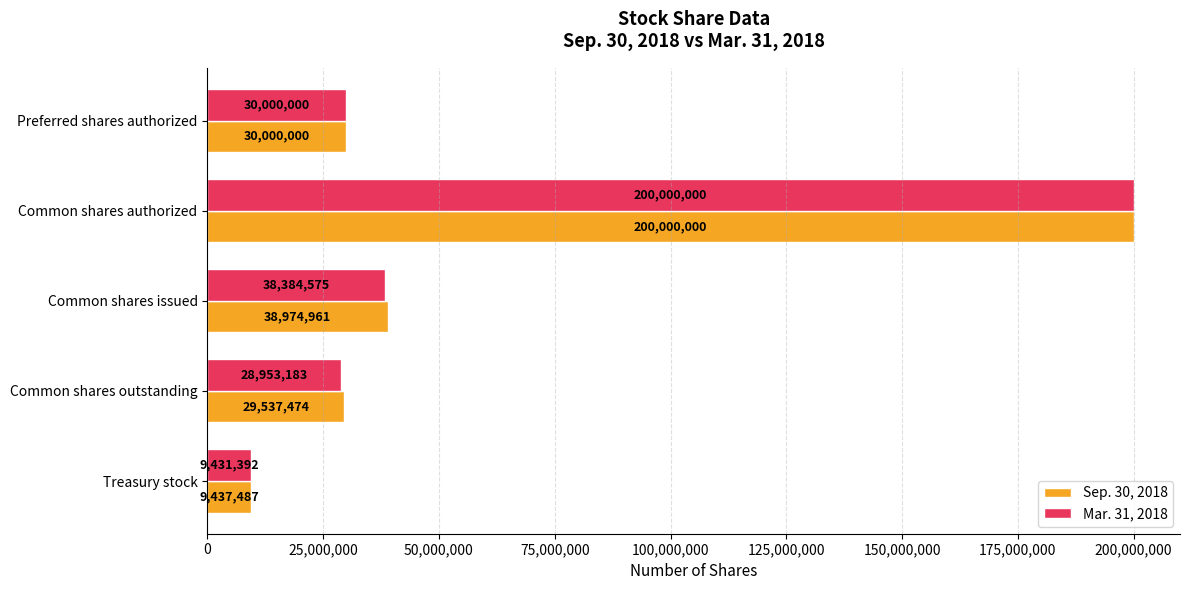

What is the maximum value shown in the chart?

200000000